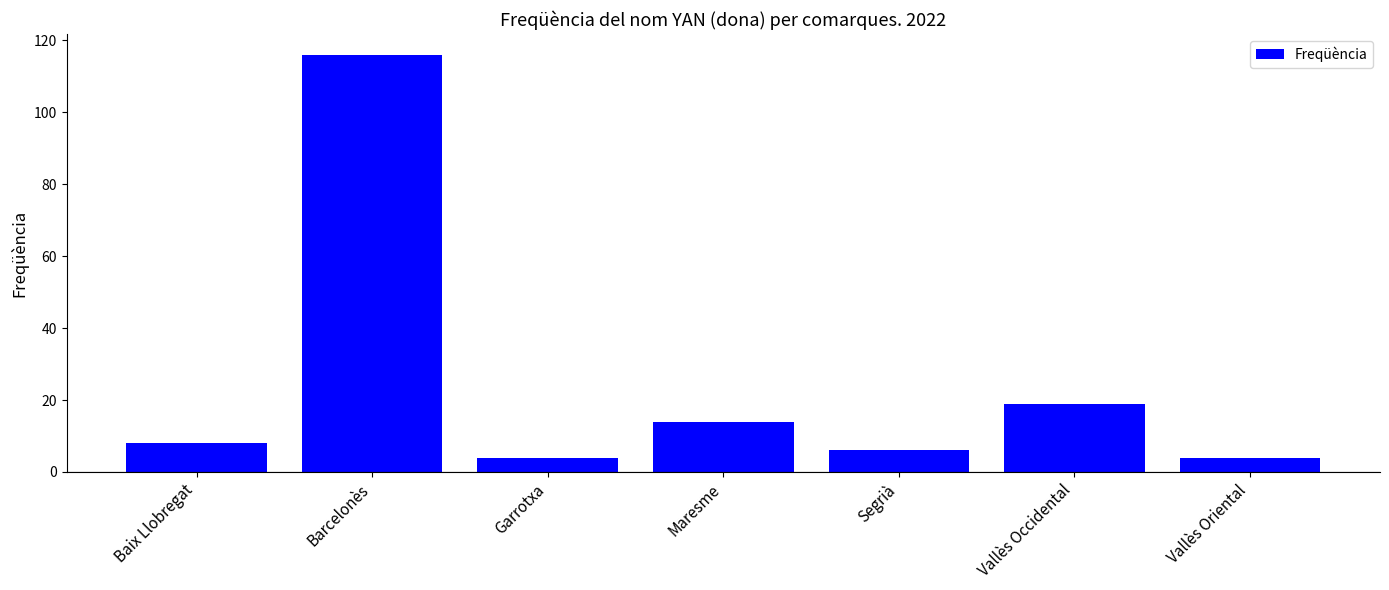

The value at Baix Llobregat is 8. True or false?

True